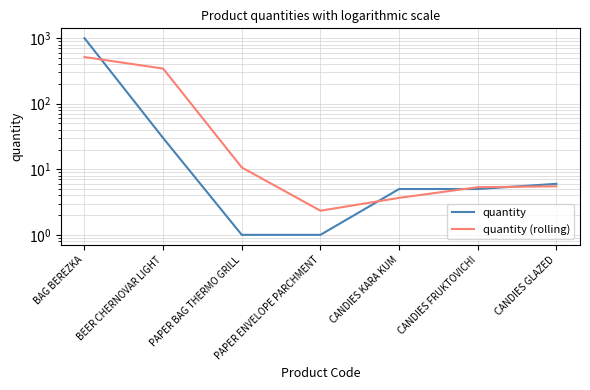

How many lines are shown in the chart?

2